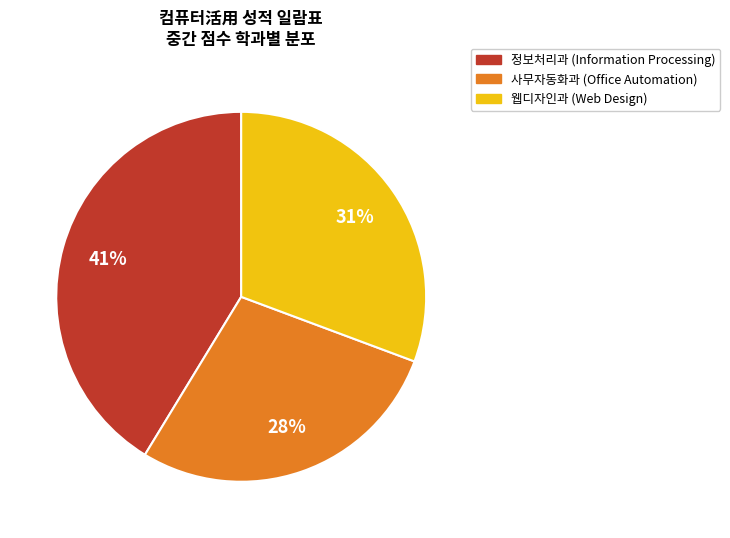

Is there any slice that represents more than half of the pie?

No